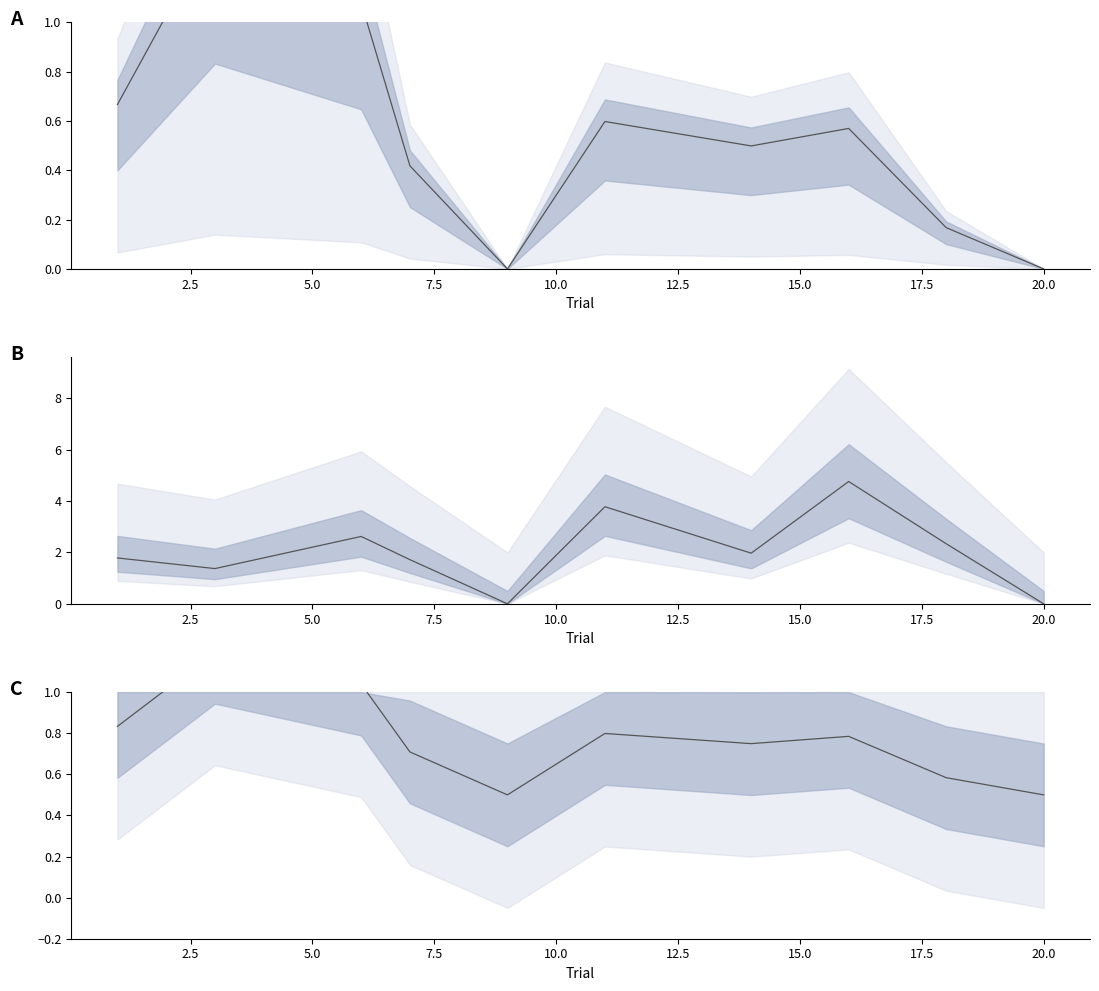

How many values in time(CS-) are above zero?

8